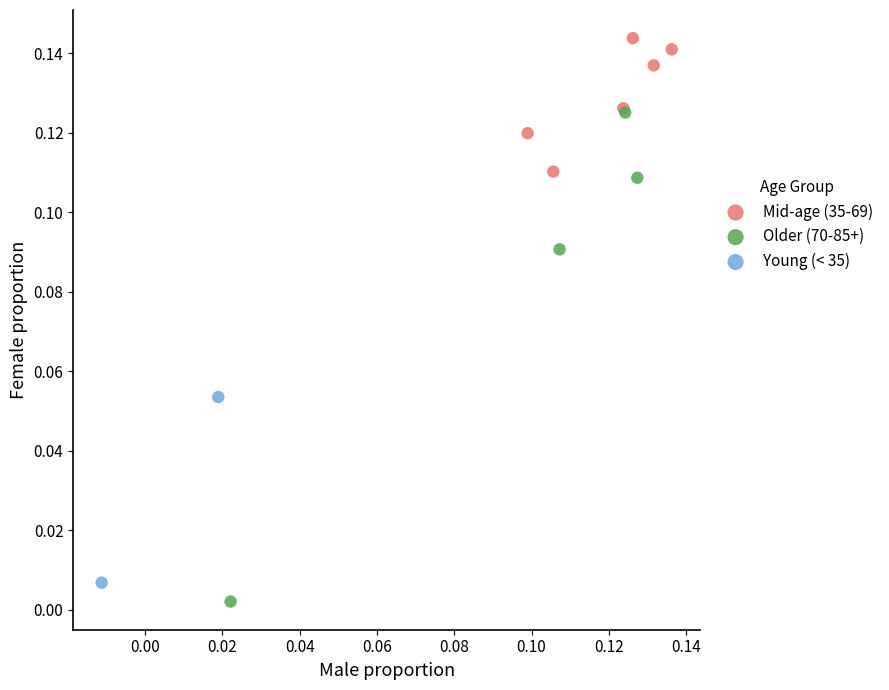

Which series contains the highest Y value?

Mid-age (35-69)